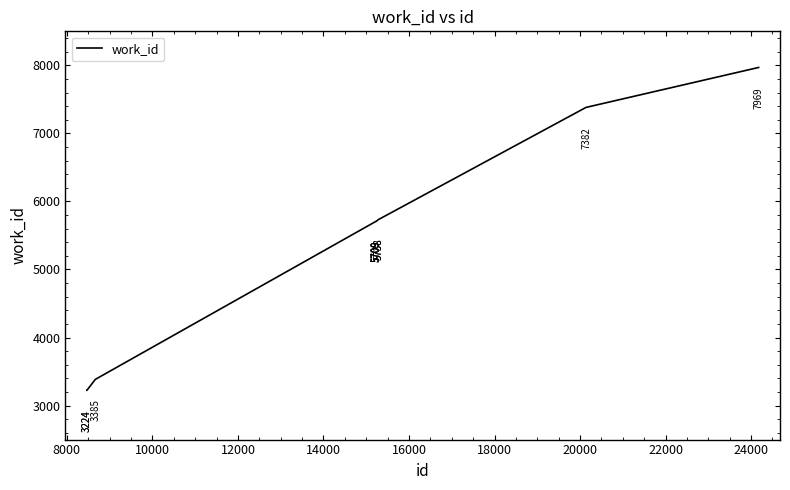

What is the minimum value shown in the chart?

3224